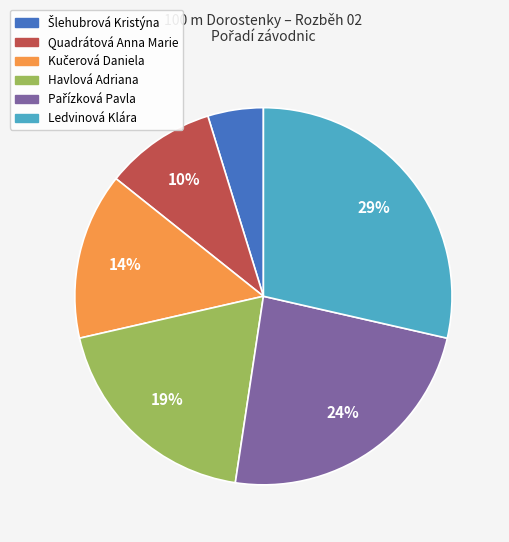

Does any single category account for the majority?

No